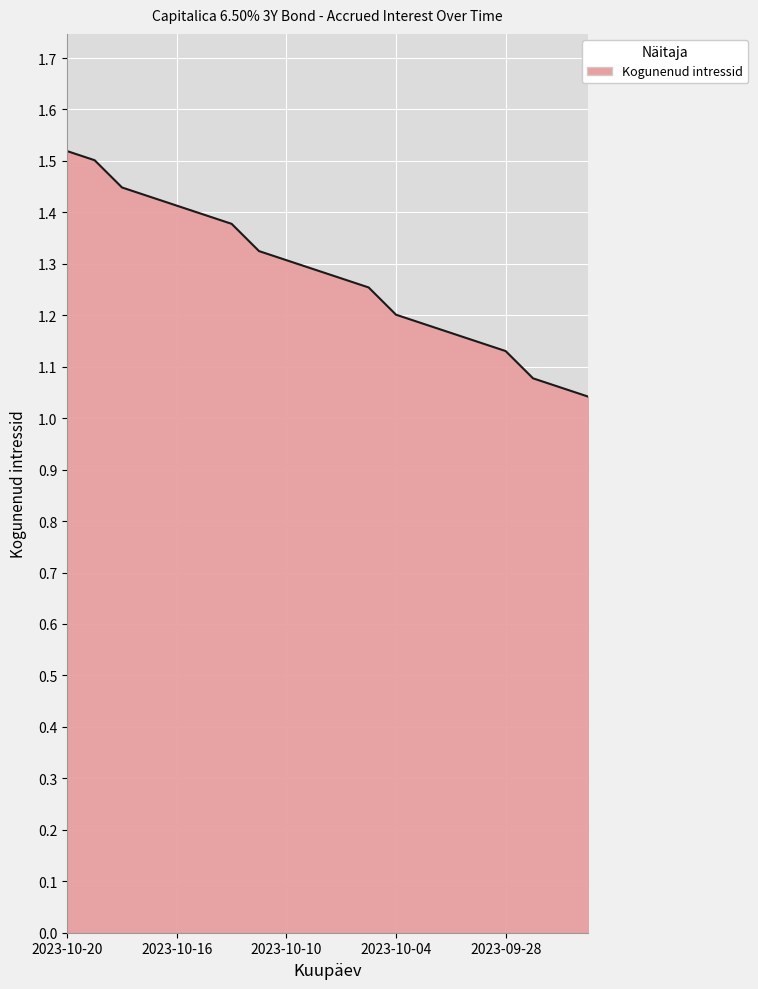

What is the difference between the maximum and minimum values?

0.5